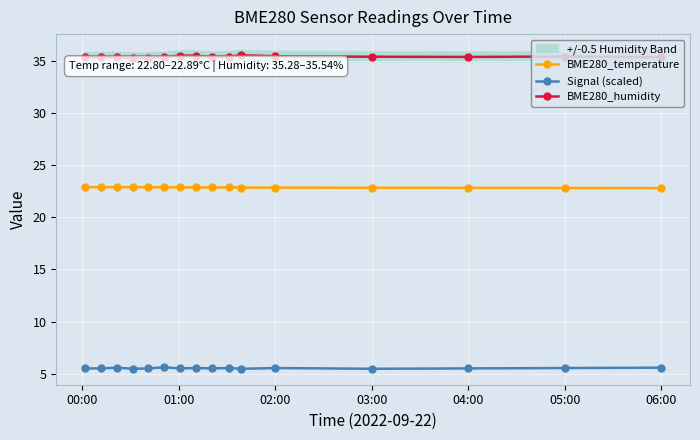

What is the lowest value of the BME280_humidity series?

35.3